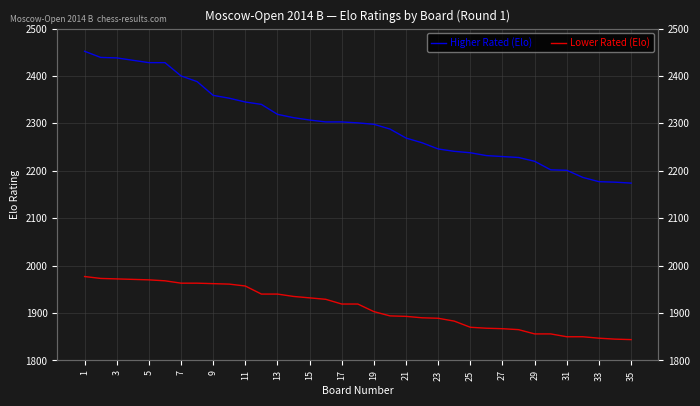

What is the lowest value of the Lower Rated (Elo) series?

1844